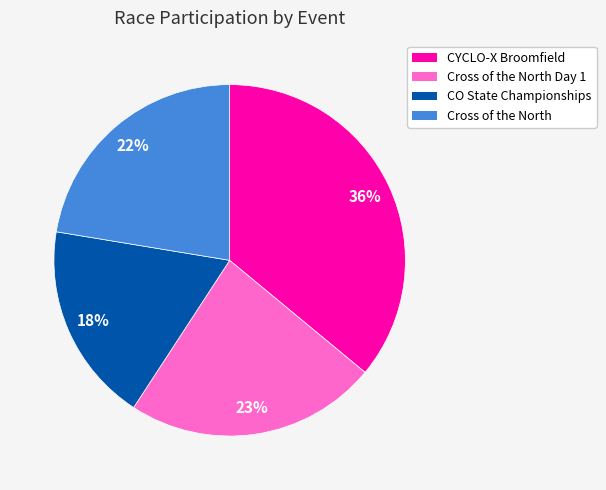

Is there a majority slice in this chart?

No